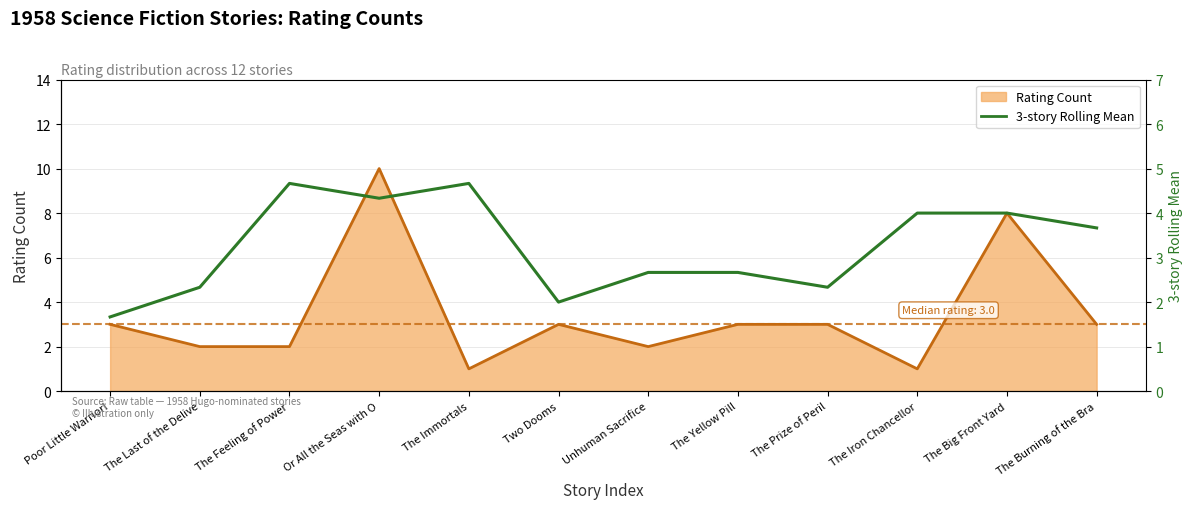

How many interior local valleys does the Rating Count (line) series have?

3